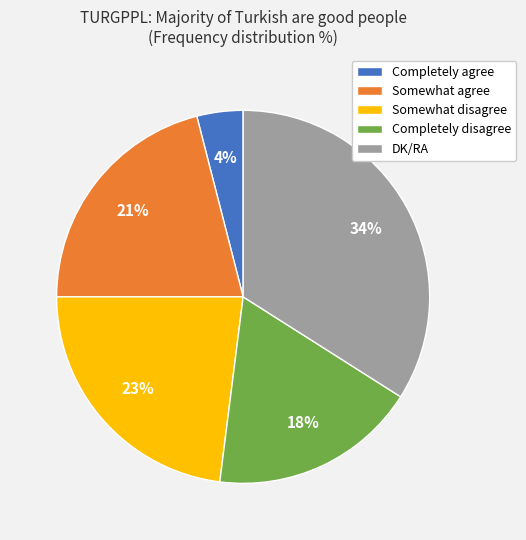

To the nearest percent, what percentage of the pie is DK/RA?

34%